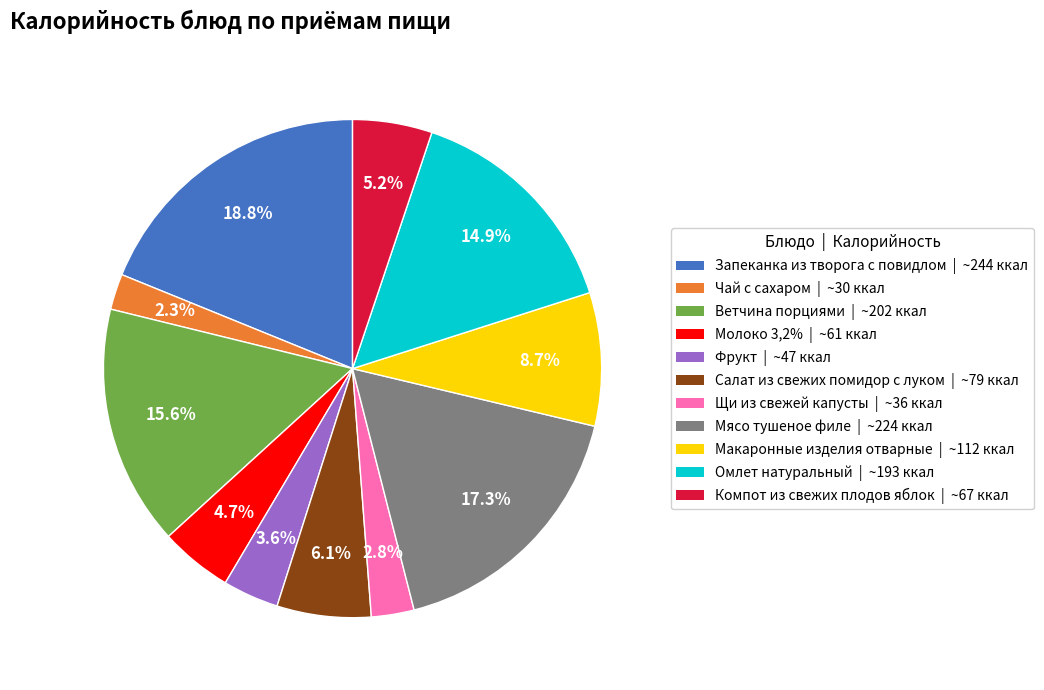

To the nearest percent, what is the combined percentage of Салат из свежих помидор с луком and Чай с сахаром?

8%